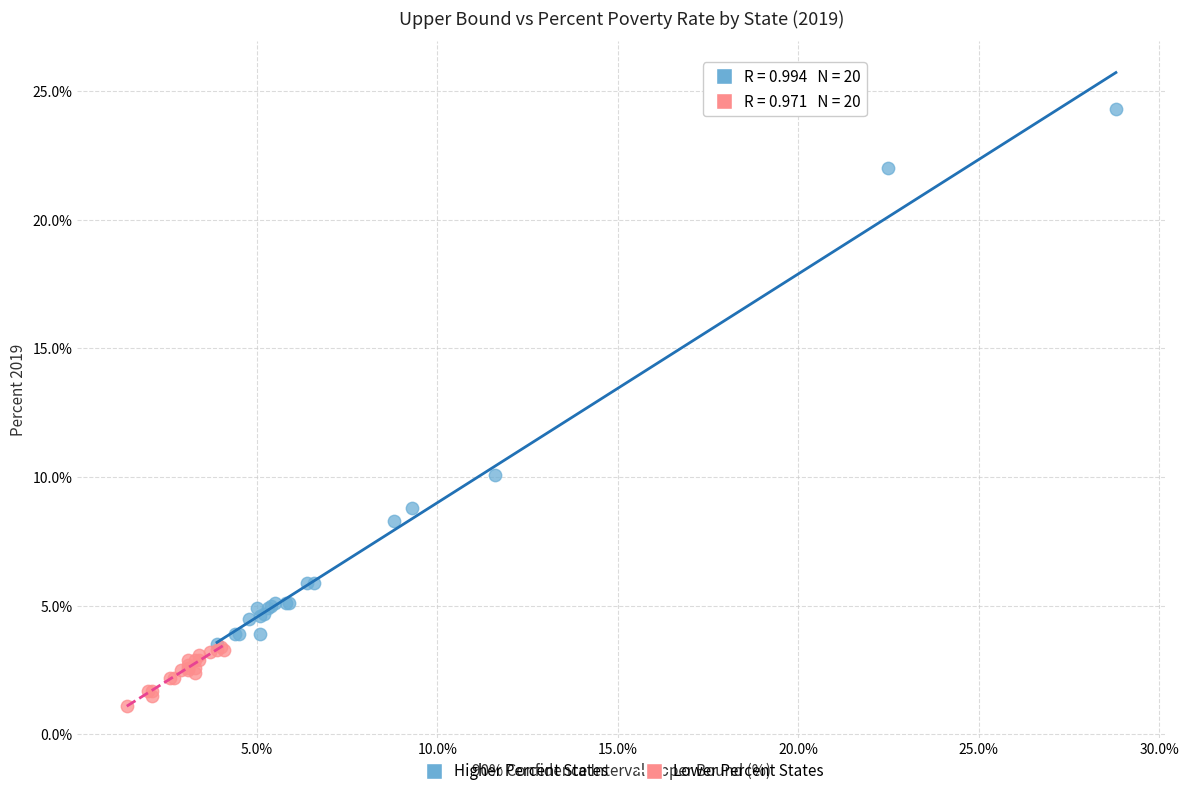

Which series has the largest Y range (max minus min)?

Higher Percent States